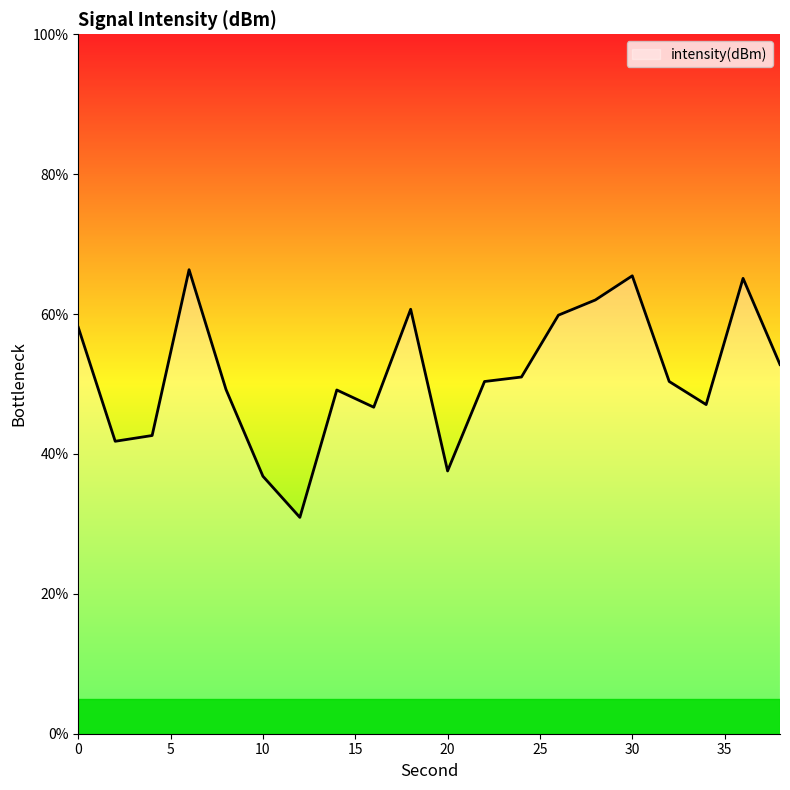

What is the smallest value displayed?

30.9